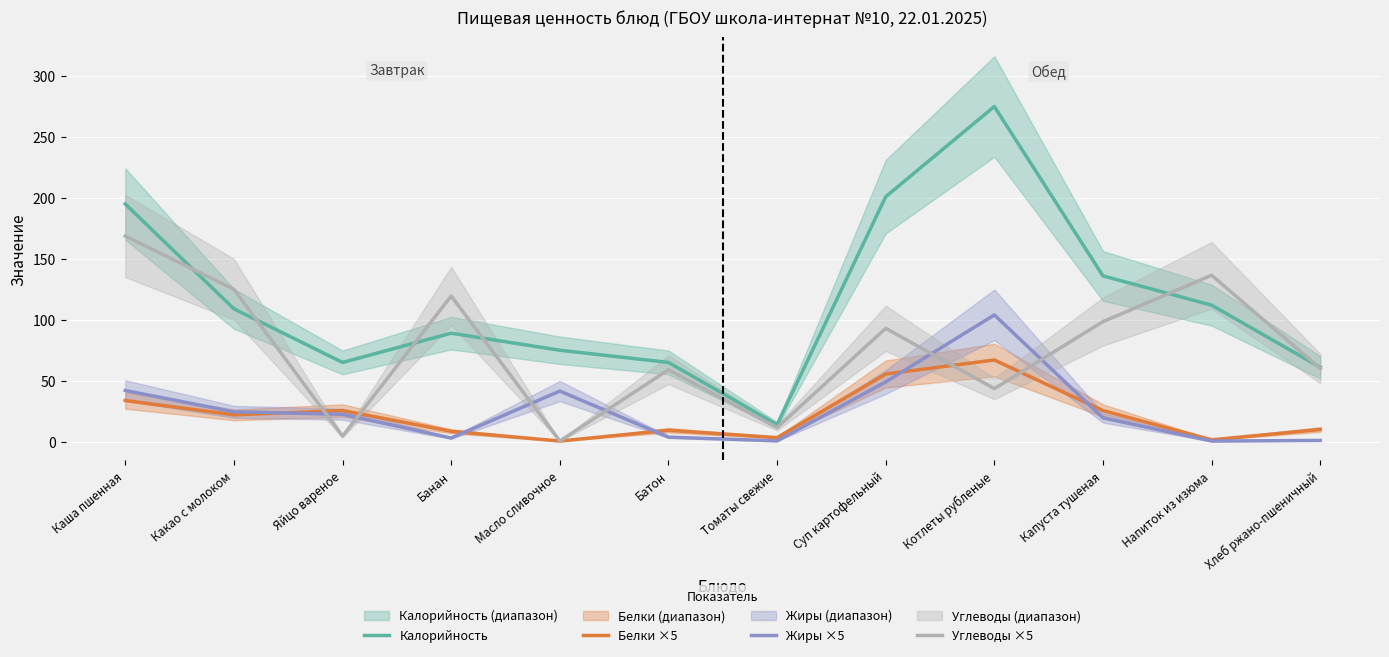

List the series in order of their peak value, lowest first.

Белки ×5, Жиры ×5, Углеводы ×5, Калорийность